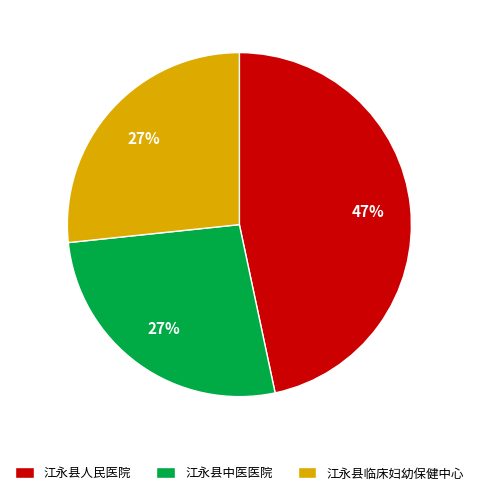

What is the ratio of the value at 江永县中医医院 to the value at 江永县人民医院?

0.6